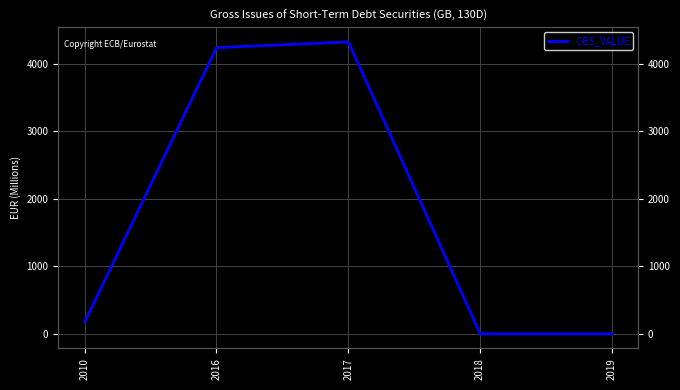

Rank the categories by value from lowest to highest.

2018, 2019, 2010, 2016, 2017